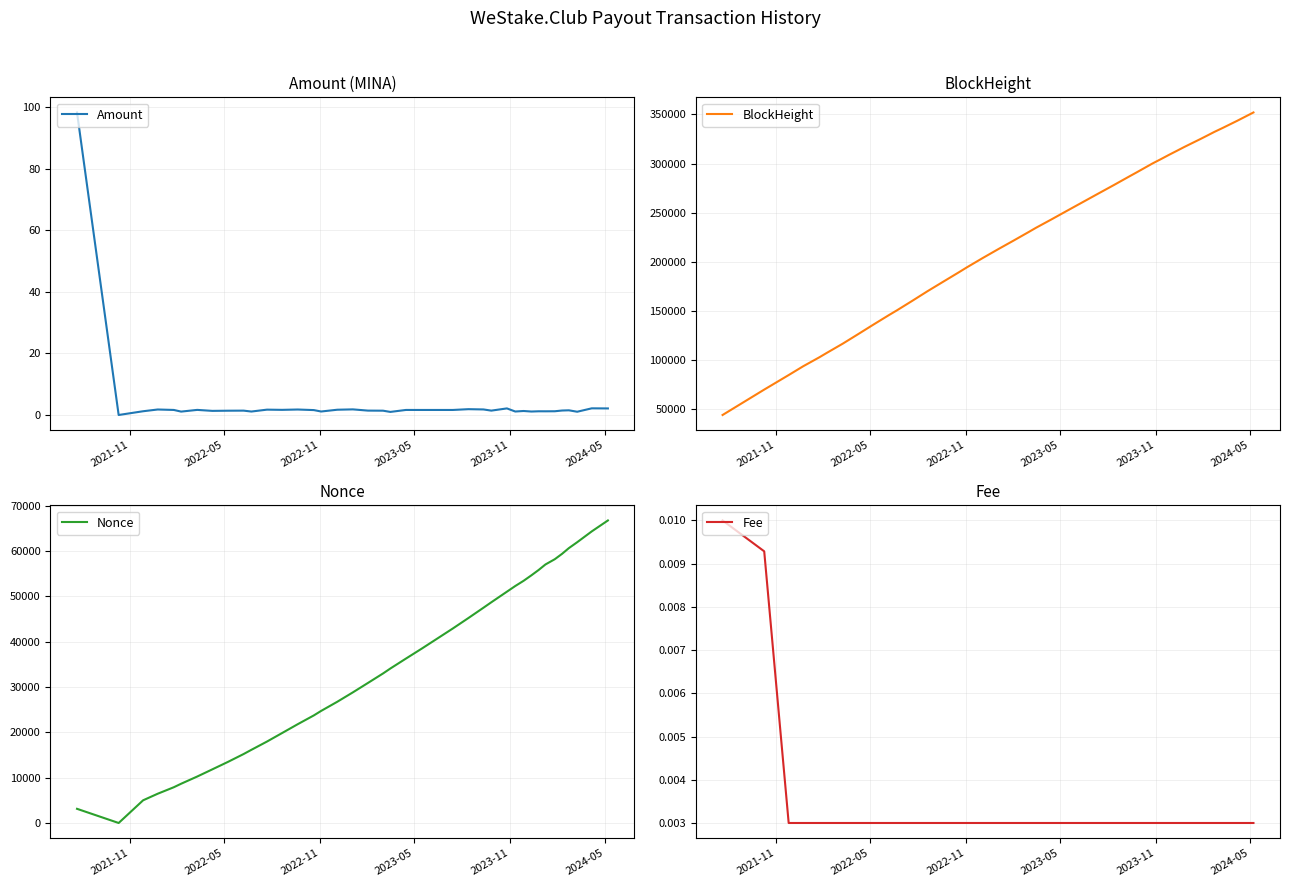

True or false: BlockHeight has a value of 156538.4 at 29.

False